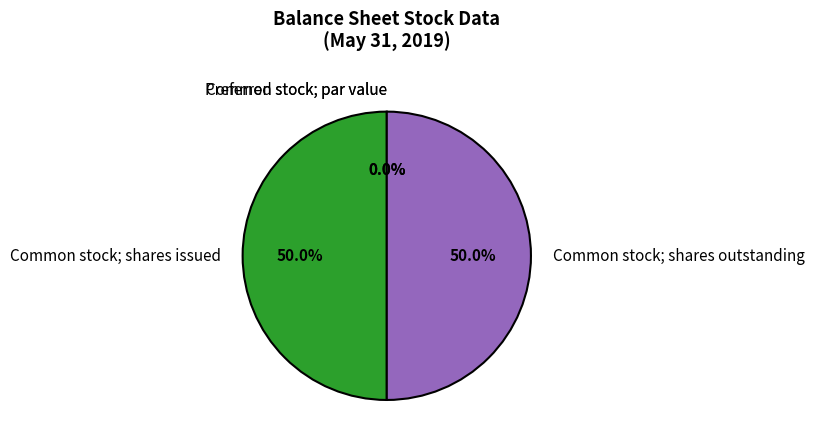

Between Common stock; shares issued and Common stock; shares outstanding, which is larger?

Common stock; shares issued